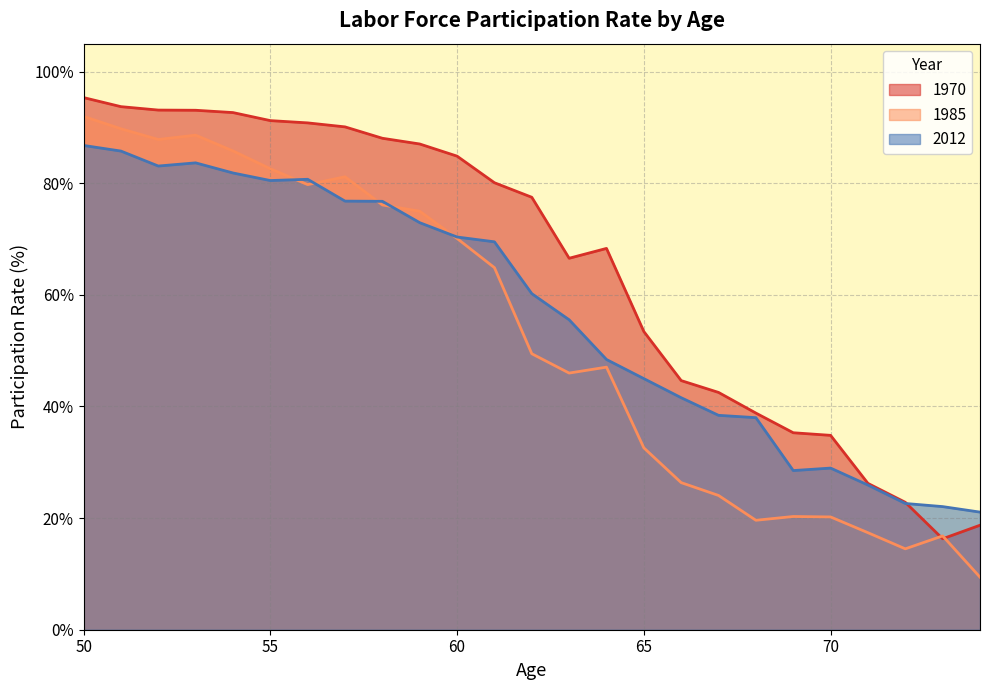

True or false: 1970 has a value of 13.6 at 67.

False